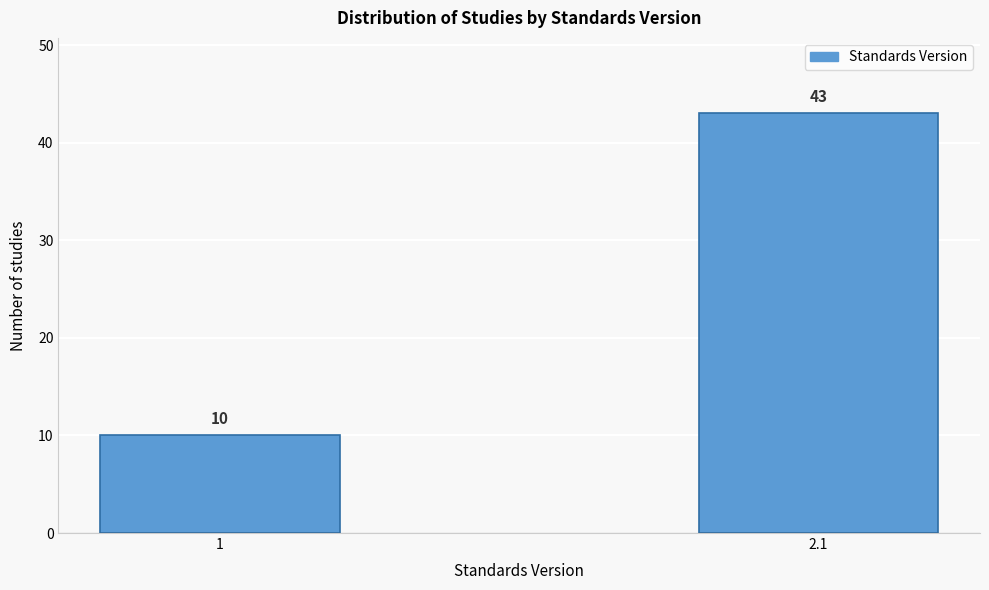

Reading left to right, what are all the values shown in this chart?

1=10	2.1=43